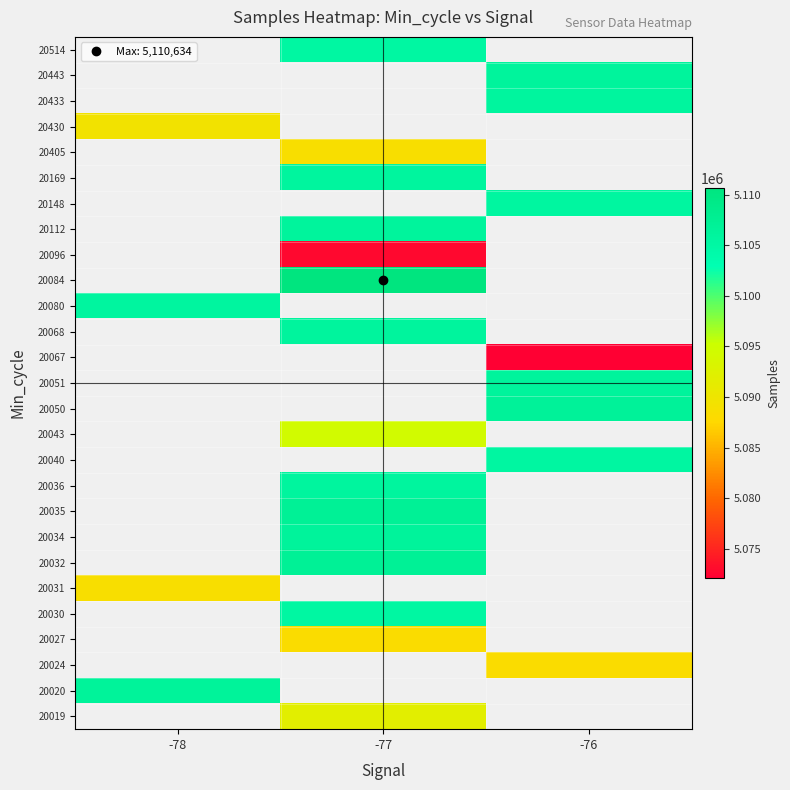

How many values in 20169 are above zero?

1